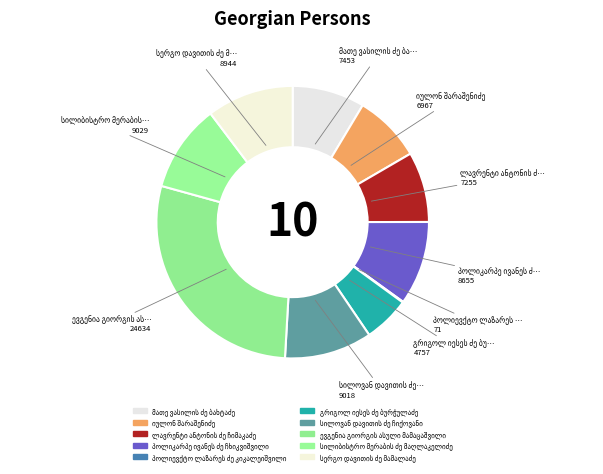

To the nearest percent, what is the difference between the ლავრენტი ანტონის ძე ჩიმაკაძე and პოლიკარპე ივანეს ძე ჩხიკვიშვილი slice percentages?

2%